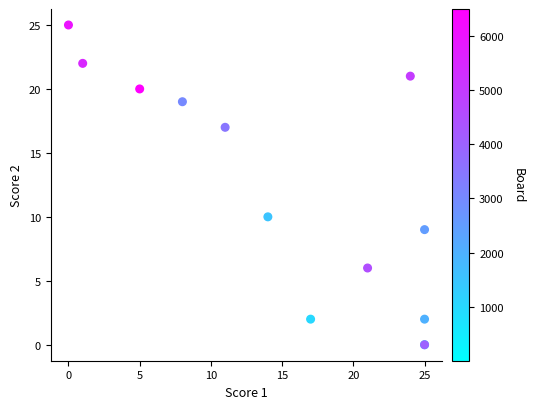

What Y value in the scatter plot is closest to 12?

10